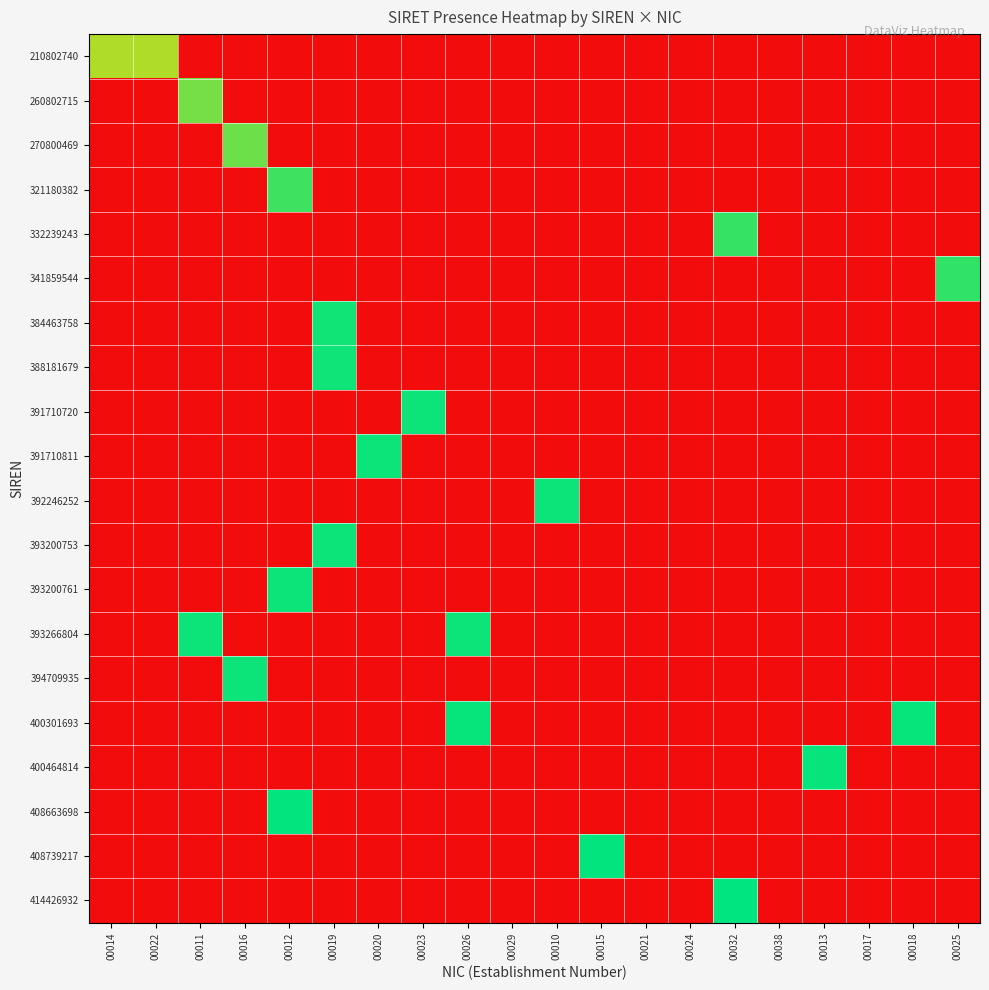

At 00023, list the series in order from largest to smallest.

391710720, 210802740, 260802715, 270800469, 321180382, 332239243, 341859544, 384463758, 388181679, 391710811, 392246252, 393200753, 393200761, 393266804, 394709935, 400301693, 400464814, 408663698, 408739217, 414426932